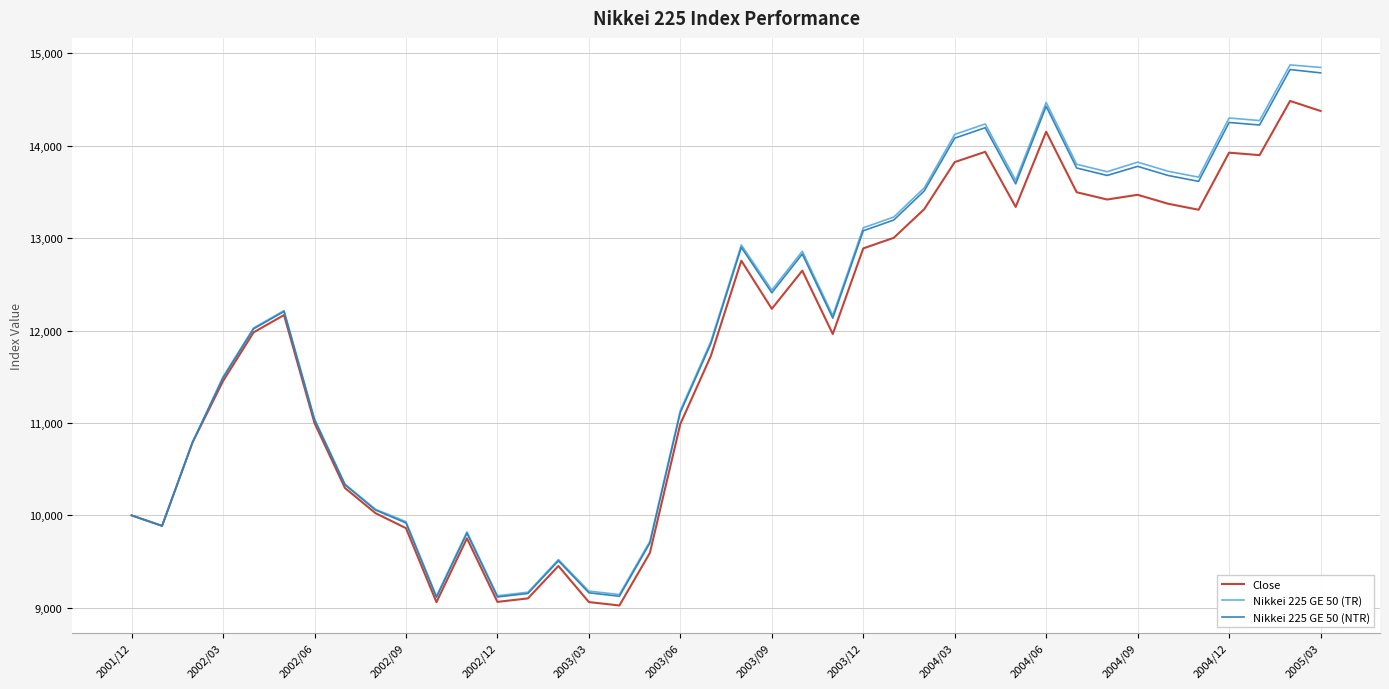

What is the difference between the maximum and minimum values in the Nikkei 225 GE 50 (NTR) series?

5710.4